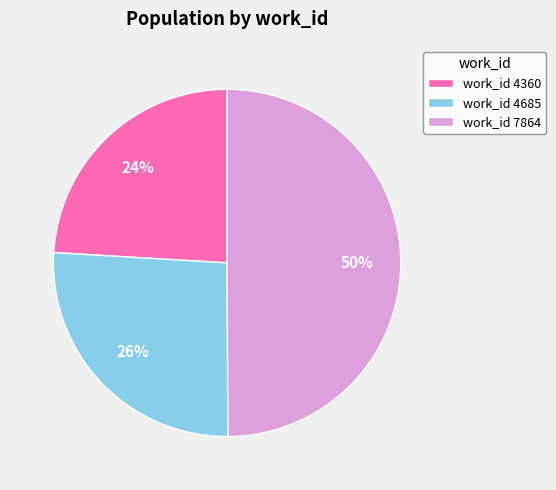

Does work_id 4685 account for over 50% of the chart?

No